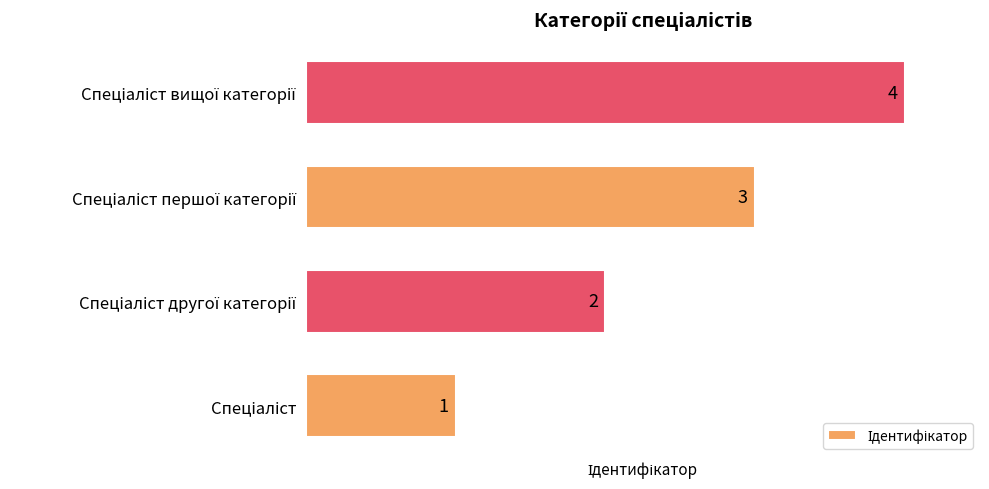

Count the values in the range 2 to 4.

3